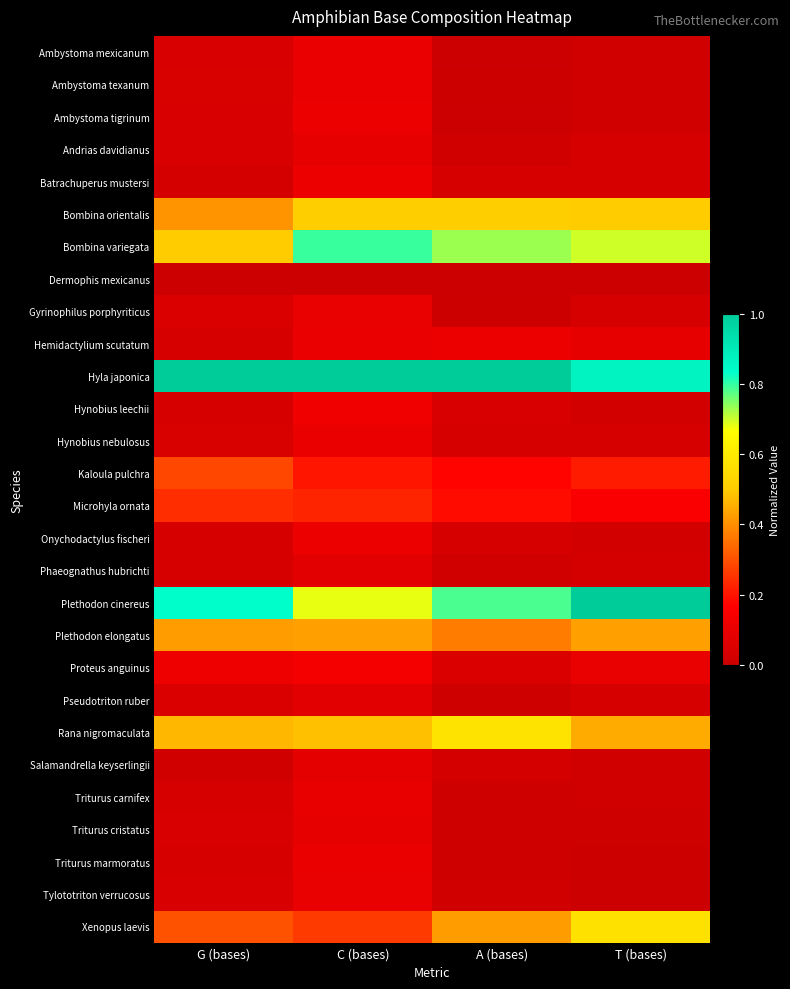

Reading left to right, what are all the values shown in this chart?

Ambystoma mexicanum: G (bases)=0.0	C (bases)=0.1	A (bases)=0.0	T (bases)=0.0
Ambystoma texanum: G (bases)=0.0	C (bases)=0.1	A (bases)=0.0	T (bases)=0.0
Ambystoma tigrinum: G (bases)=0.0	C (bases)=0.1	A (bases)=0.0	T (bases)=0.0
Andrias davidianus: G (bases)=0.0	C (bases)=0.1	A (bases)=0.0	T (bases)=0.0
Batrachuperus mustersi: G (bases)=0.0	C (bases)=0.1	A (bases)=0.0	T (bases)=0.0
Bombina orientalis: G (bases)=0.4	C (bases)=0.5	A (bases)=0.5	T (bases)=0.5
Bombina variegata: G (bases)=0.5	C (bases)=0.8	A (bases)=0.7	T (bases)=0.7
Dermophis mexicanus: G (bases)=0.0	C (bases)=0.0	A (bases)=0.0	T (bases)=0.0
Gyrinophilus porphyriticus: G (bases)=0.0	C (bases)=0.1	A (bases)=0.0	T (bases)=0.0
Hemidactylium scutatum: G (bases)=0.0	C (bases)=0.1	A (bases)=0.1	T (bases)=0.1
Hyla japonica: G (bases)=1.0	C (bases)=1.0	A (bases)=1.0	T (bases)=0.9
Hynobius leechii: G (bases)=0.0	C (bases)=0.1	A (bases)=0.0	T (bases)=0.0
Hynobius nebulosus: G (bases)=0.0	C (bases)=0.1	A (bases)=0.0	T (bases)=0.0
Kaloula pulchra: G (bases)=0.3	C (bases)=0.2	A (bases)=0.2	T (bases)=0.2
Microhyla ornata: G (bases)=0.2	C (bases)=0.2	A (bases)=0.2	T (bases)=0.2
Onychodactylus fischeri: G (bases)=0.0	C (bases)=0.1	A (bases)=0.0	T (bases)=0.0
Phaeognathus hubrichti: G (bases)=0.0	C (bases)=0.1	A (bases)=0.0	T (bases)=0.0
Plethodon cinereus: G (bases)=0.8	C (bases)=0.7	A (bases)=0.8	T (bases)=1.0
Plethodon elongatus: G (bases)=0.4	C (bases)=0.4	A (bases)=0.4	T (bases)=0.4
Proteus anguinus: G (bases)=0.1	C (bases)=0.1	A (bases)=0.0	T (bases)=0.1
Pseudotriton ruber: G (bases)=0.0	C (bases)=0.1	A (bases)=0.0	T (bases)=0.0
Rana nigromaculata: G (bases)=0.5	C (bases)=0.5	A (bases)=0.6	T (bases)=0.4
Salamandrella keyserlingii: G (bases)=0.0	C (bases)=0.1	A (bases)=0.0	T (bases)=0.0
Triturus carnifex: G (bases)=0.0	C (bases)=0.1	A (bases)=0.0	T (bases)=0.0
Triturus cristatus: G (bases)=0.0	C (bases)=0.1	A (bases)=0.0	T (bases)=0.0
Triturus marmoratus: G (bases)=0.0	C (bases)=0.1	A (bases)=0.0	T (bases)=0.0
Tylototriton verrucosus: G (bases)=0.0	C (bases)=0.1	A (bases)=0.0	T (bases)=0.0
Xenopus laevis: G (bases)=0.3	C (bases)=0.3	A (bases)=0.4	T (bases)=0.6